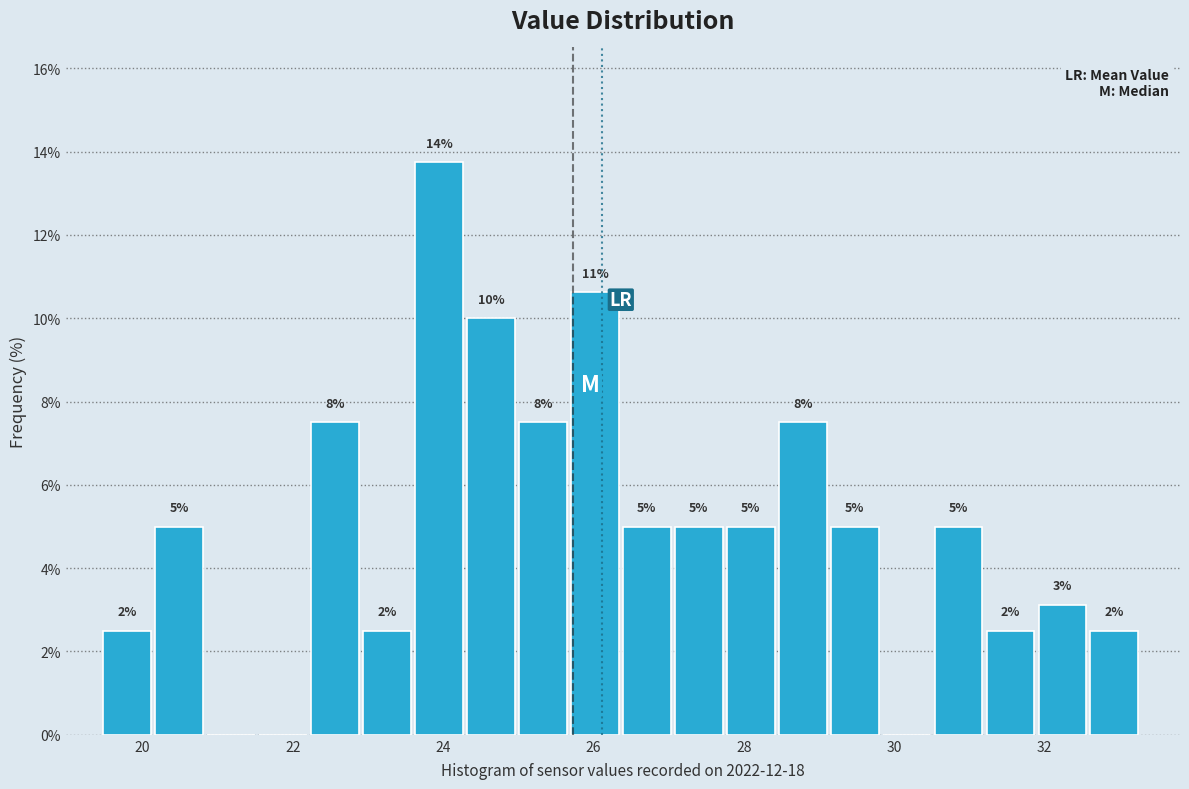

Around what value on the x-axis is the tallest bar? Give the approximate position of its centre, as read against the axis.

24.0